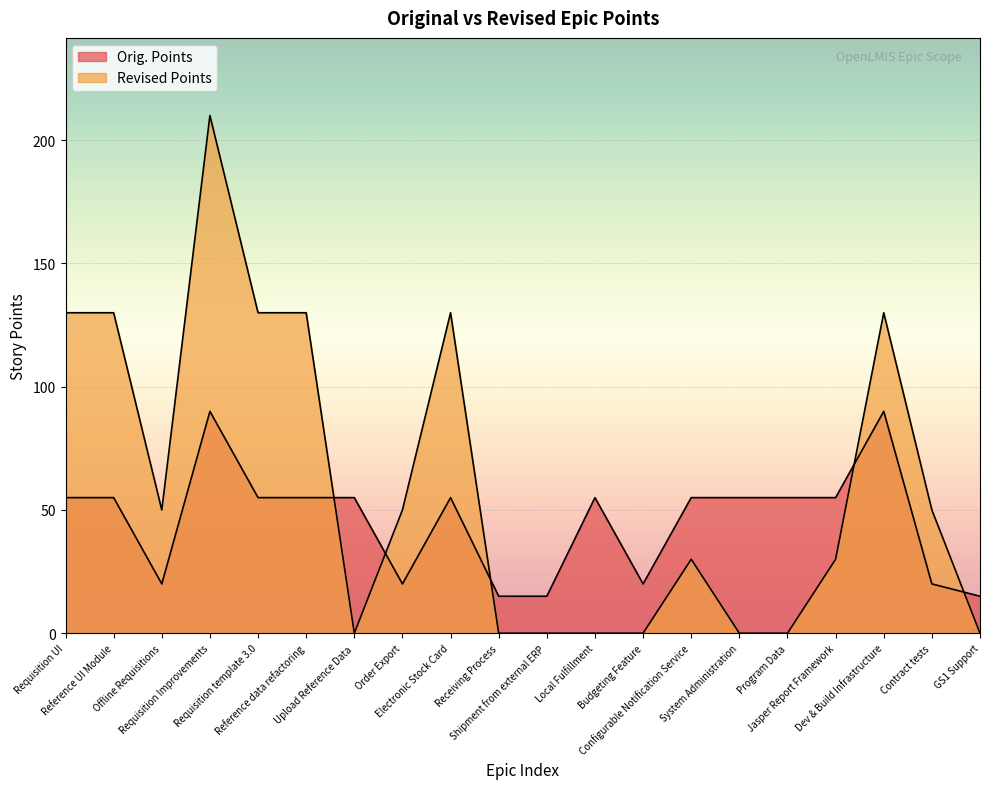

What is the total value across all series at Requisition Improvements?

300